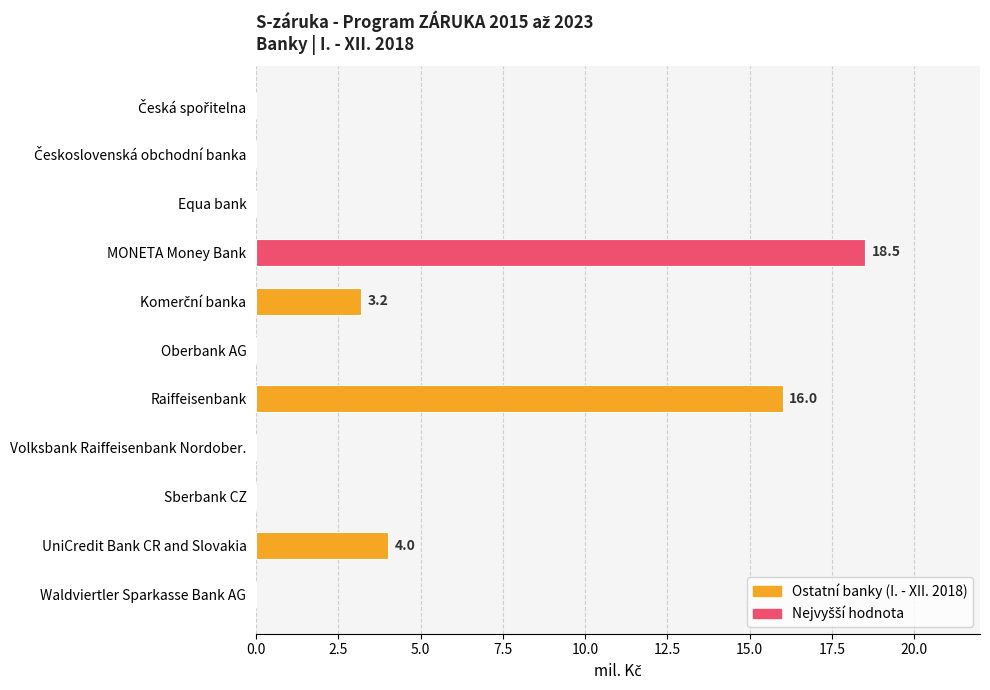

At which label is the value closest to 9?

UniCredit Bank CR and Slovakia